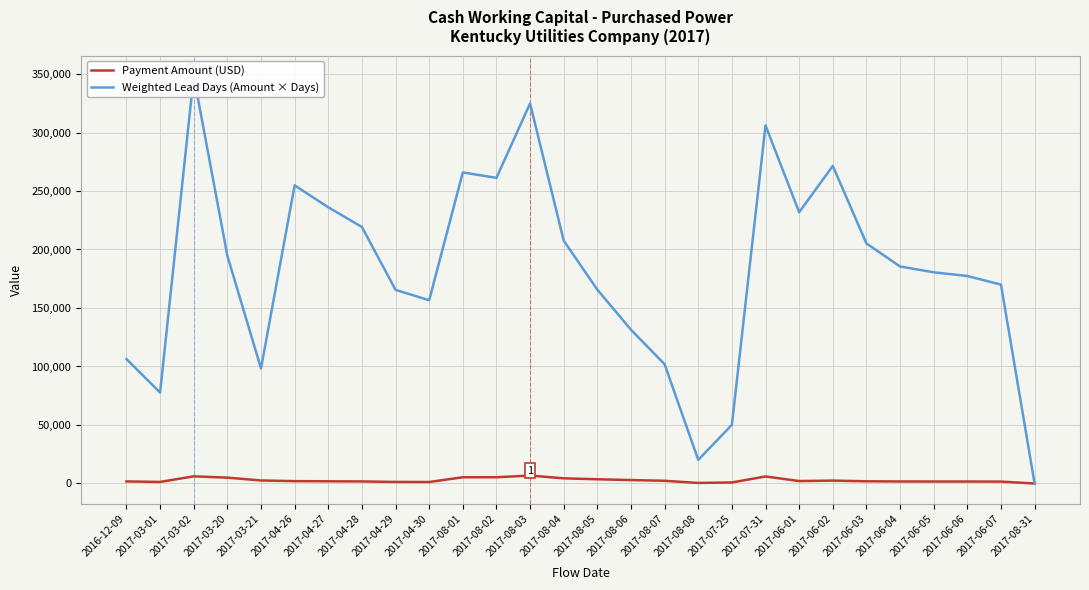

Reading right to left, transcribe all the data shown in this chart.

Payment Amount (USD): 2017-08-31=0.4	2017-06-07=1619.0	2017-06-06=1673.1	2017-06-05=1687.0	2017-06-04=1717.3	2017-06-03=1882.7	2017-06-02=2467.6	2017-06-01=2088.8	2017-07-31=6000.6	2017-07-25=879.3	2017-08-08=469.1	2017-08-07=2316.1	2017-08-06=2920.6	2017-08-05=3601.6	2017-08-04=4415.7	2017-08-03=6767.8	2017-08-02=5331.3	2017-08-01=5317.4	2017-04-30=1273.4	2017-04-29=1334.8	2017-04-28=1754.0	2017-04-27=1873.8	2017-04-26=2006.5	2017-03-21=2587.8	2017-03-20=4990.4	2017-03-02=6111.3	2017-03-01=1340.1	2016-12-09=1772.8
Weighted Lead Days (Amount × Days): 2017-08-31=7.3	2017-06-07=169992.0	2017-06-06=177347.0	2017-06-05=180508.4	2017-06-04=185470.1	2017-06-03=205218.9	2017-06-02=271433.7	2017-06-01=231858.4	2017-07-31=306033.2	2017-07-25=50118.4	2017-08-08=20169.2	2017-08-07=101908.8	2017-08-06=131426.9	2017-08-05=165673.4	2017-08-04=207538.8	2017-08-03=324854.8	2017-08-02=261235.3	2017-08-01=265867.4	2017-04-30=156626.1	2017-04-29=165512.5	2017-04-28=219253.0	2017-04-27=236093.2	2017-04-26=254829.2	2017-03-21=98335.1	2017-03-20=194623.5	2017-03-02=348344.4	2017-03-01=77727.8	2016-12-09=106368.6